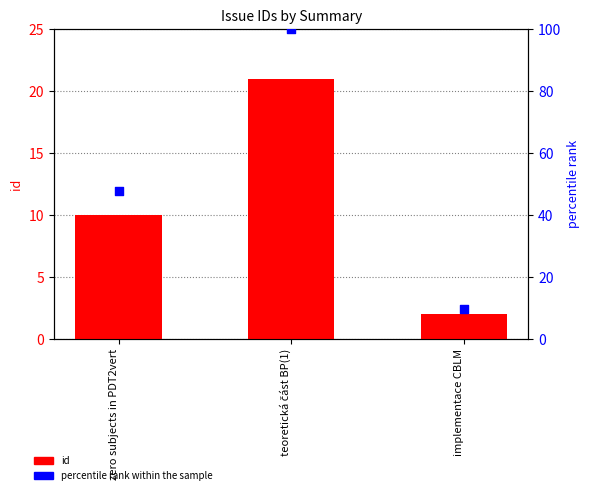

At how many categories does at least one series exceed 97?

1